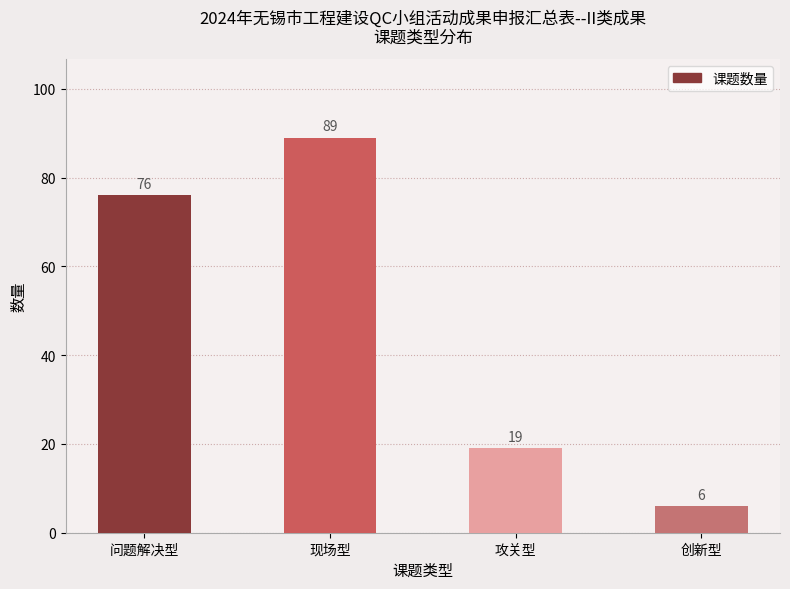

What is the difference between the second highest and minimum values?

70